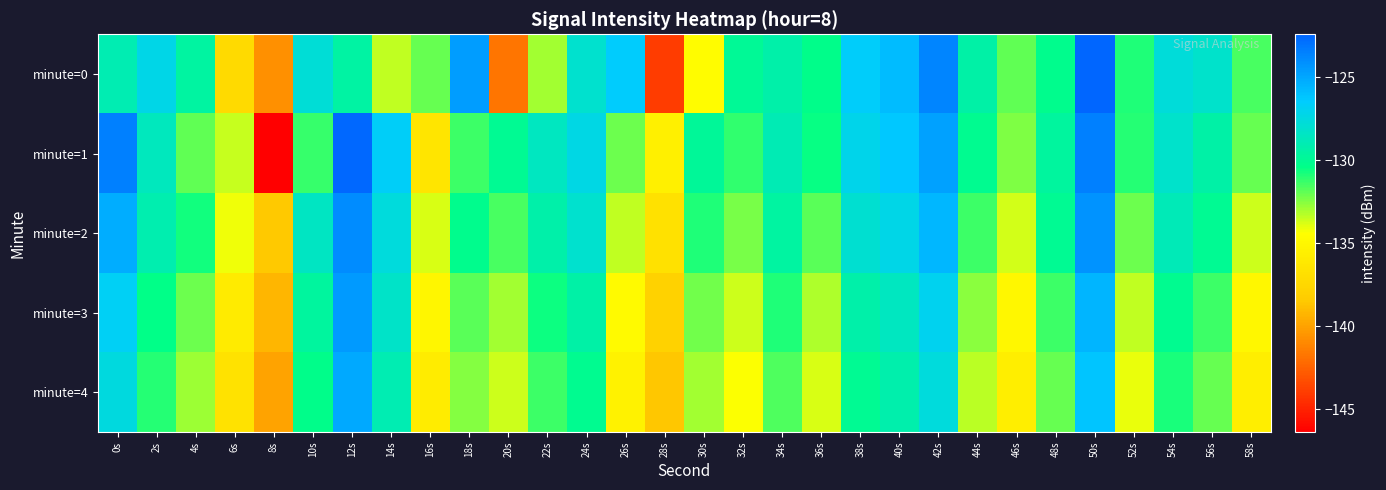

Reading left to right, extract all data points from this chart.

minute=0: 0s=-129.0	2s=-127.2	4s=-129.6	6s=-137.2	8s=-140.7	10s=-127.8	12s=-129.4	14s=-133.4	16s=-132.0	18s=-124.6	20s=-141.7	22s=-132.9	24s=-128.0	26s=-126.4	28s=-144.0	30s=-134.6	32s=-130.0	34s=-129.3	36s=-130.4	38s=-126.6	40s=-125.8	42s=-123.7	44s=-129.4	46s=-131.9	48s=-130.2	50s=-122.4	52s=-130.8	54s=-127.7	56s=-128.1	58s=-131.5
minute=1: 0s=-123.4	2s=-128.7	4s=-131.9	6s=-133.5	8s=-146.4	10s=-131.2	12s=-122.5	14s=-126.7	16s=-136.4	18s=-131.4	20s=-130.0	22s=-128.5	24s=-127.3	26s=-132.1	28s=-135.6	30s=-129.8	32s=-131.2	34s=-128.9	36s=-130.5	38s=-127.1	40s=-126.3	42s=-124.8	44s=-130.1	46s=-132.4	48s=-129.7	50s=-123.5	52s=-131.0	54s=-128.2	56s=-129.4	58s=-132.0
minute=2: 0s=-125.3	2s=-129.1	4s=-130.7	6s=-134.2	8s=-138.5	10s=-128.4	12s=-123.9	14s=-127.6	16s=-133.8	18s=-130.2	20s=-131.5	22s=-129.3	24s=-128.1	26s=-133.4	28s=-136.7	30s=-130.9	32s=-132.3	34s=-129.6	36s=-131.8	38s=-128.0	40s=-127.2	42s=-125.6	44s=-131.3	46s=-133.7	48s=-130.0	50s=-124.2	52s=-132.1	54s=-128.8	56s=-130.0	58s=-133.6
minute=3: 0s=-126.8	2s=-130.4	4s=-132.1	6s=-135.9	8s=-139.2	10s=-129.7	12s=-124.5	14s=-128.3	16s=-135.1	18s=-131.8	20s=-132.9	22s=-130.6	24s=-129.4	26s=-134.7	28s=-137.9	30s=-132.2	32s=-133.6	34s=-130.9	36s=-133.1	38s=-129.3	40s=-128.5	42s=-126.9	44s=-132.6	46s=-135.0	48s=-131.3	50s=-125.5	52s=-133.4	54s=-130.1	56s=-131.3	58s=-135.0
minute=4: 0s=-127.5	2s=-131.0	4s=-132.8	6s=-136.6	8s=-140.0	10s=-130.3	12s=-125.1	14s=-129.0	16s=-135.8	18s=-132.5	20s=-133.6	22s=-131.3	24s=-130.1	26s=-135.4	28s=-138.6	30s=-132.9	32s=-134.3	34s=-131.6	36s=-133.8	38s=-130.0	40s=-129.2	42s=-127.6	44s=-133.3	46s=-135.7	48s=-132.0	50s=-126.2	52s=-134.1	54s=-130.8	56s=-132.0	58s=-135.7